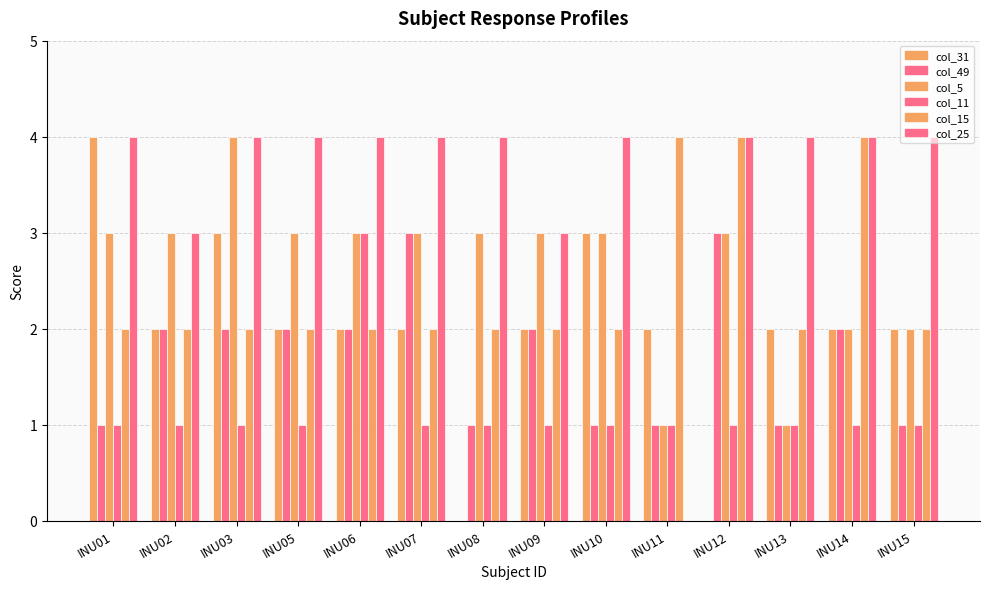

Is it true that col_11 equals 1 at INU08?

False